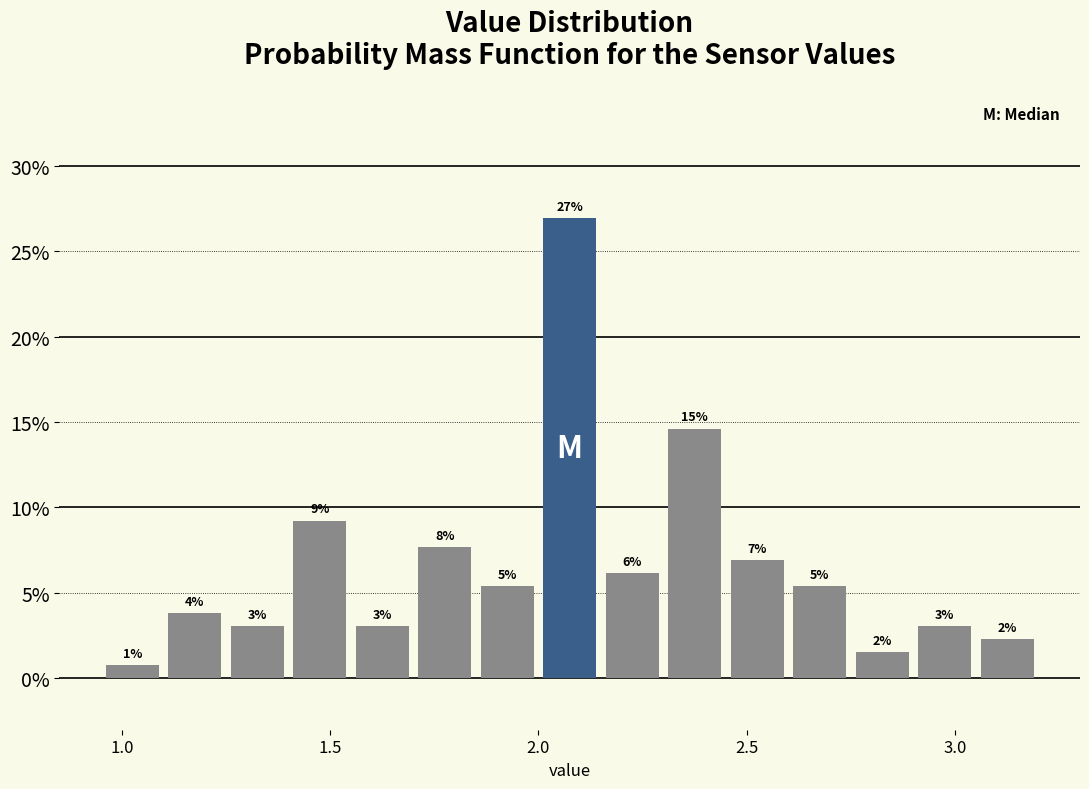

Read against the x-axis, roughly where is the centre of the tallest bar?

2.10